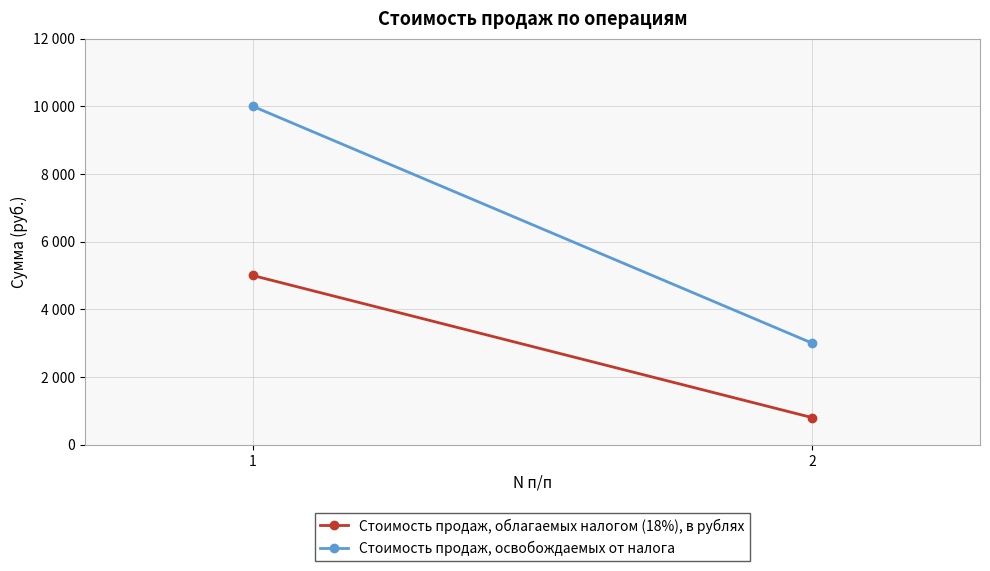

Is it true that Стоимость продаж, облагаемых налогом (18%), в рублях equals 8171 at 1?

False